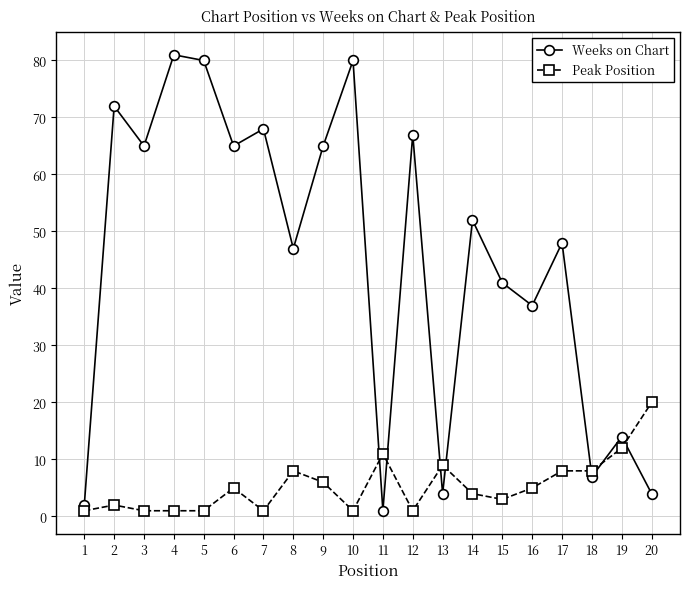

Which category has the highest value across all series?

4